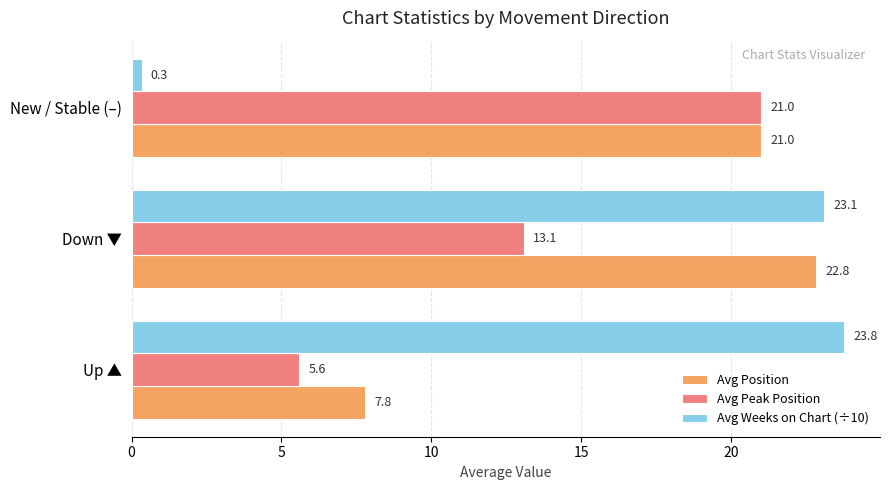

Which series has the largest range (max minus min)?

Avg Weeks on Chart (÷10)